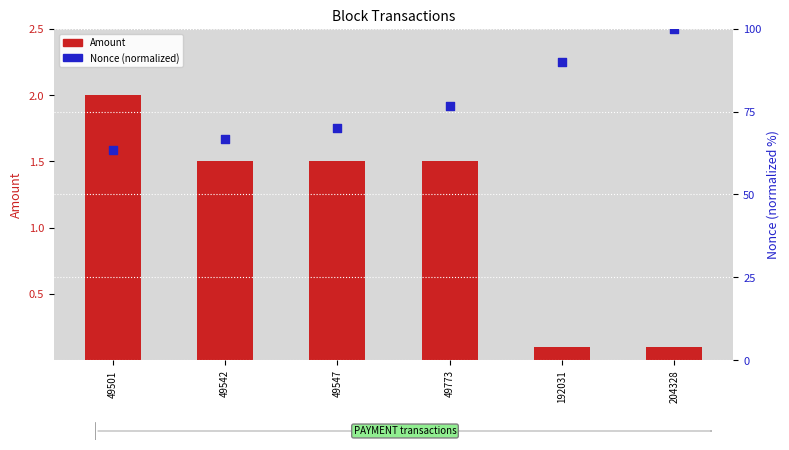

What is the total value across all series at 49773?

78.2